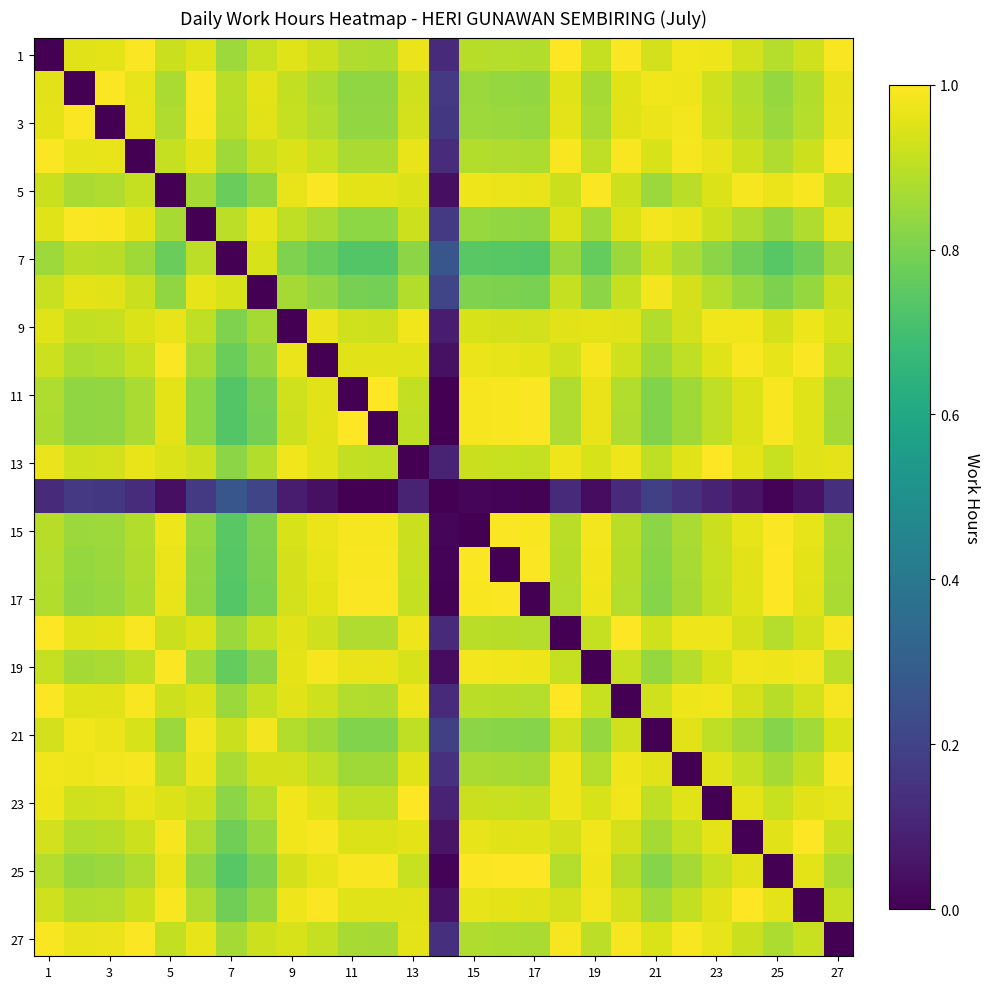

Which series has the largest total across all categories?

23